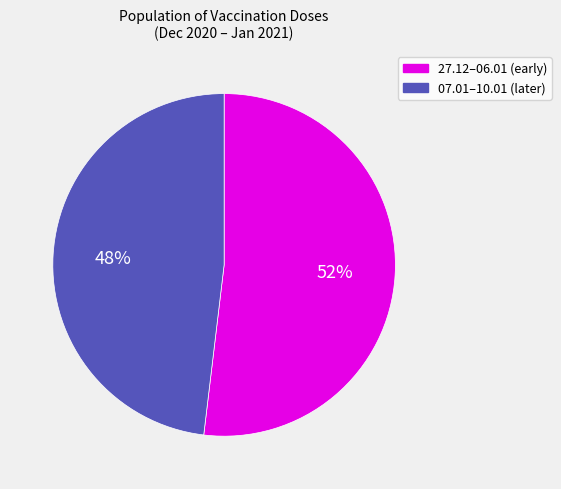

Does any single category account for the majority?

Yes